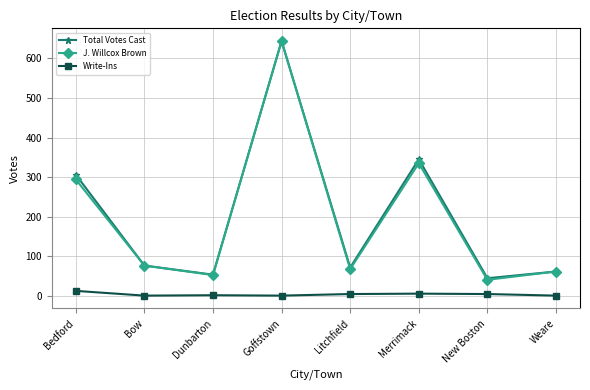

True or false: Write-Ins and Total Votes Cast cross at least once.

False